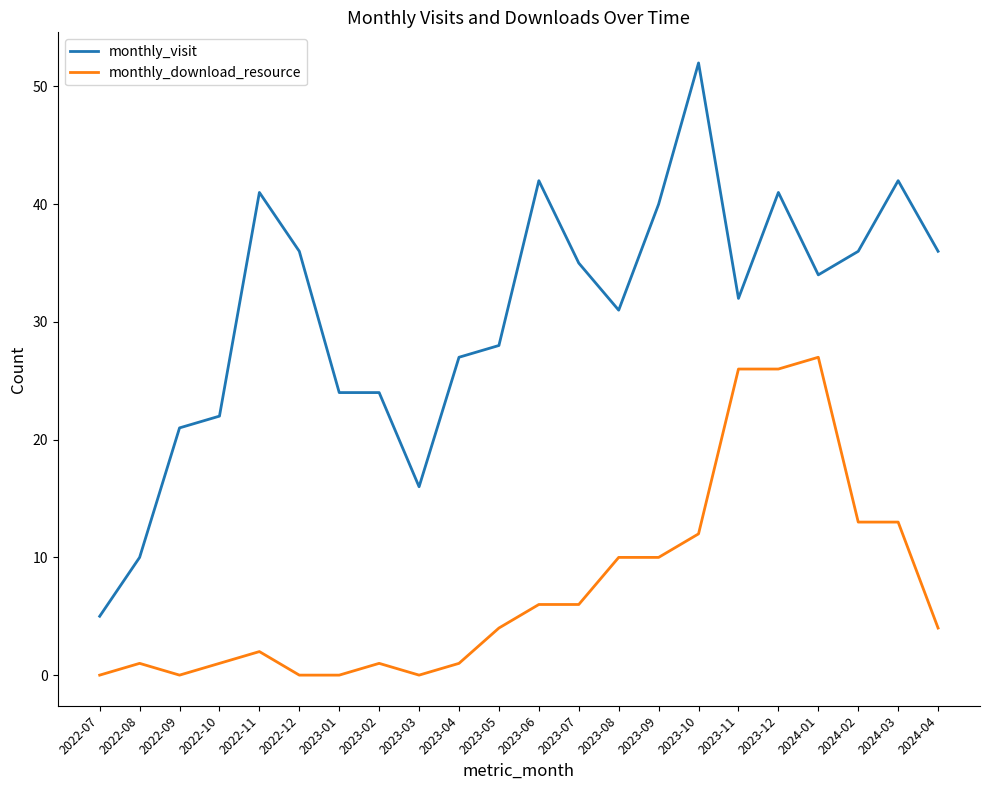

Which series changed the most between 2023-03 and 2023-09?

monthly_visit